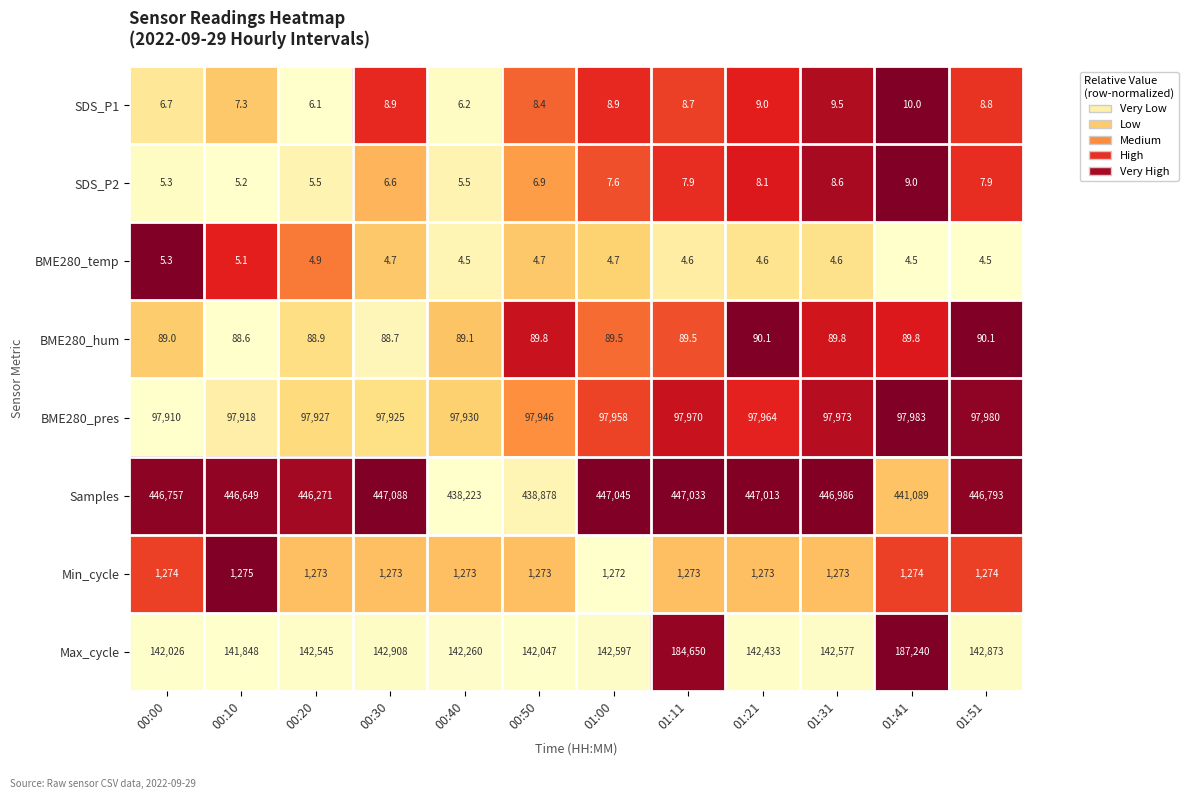

Which series has the largest total across all categories?

Samples